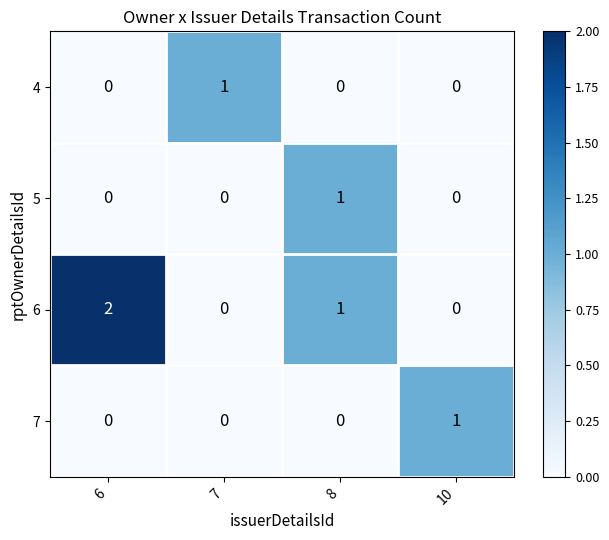

How many data points in 6 are less than 1?

2